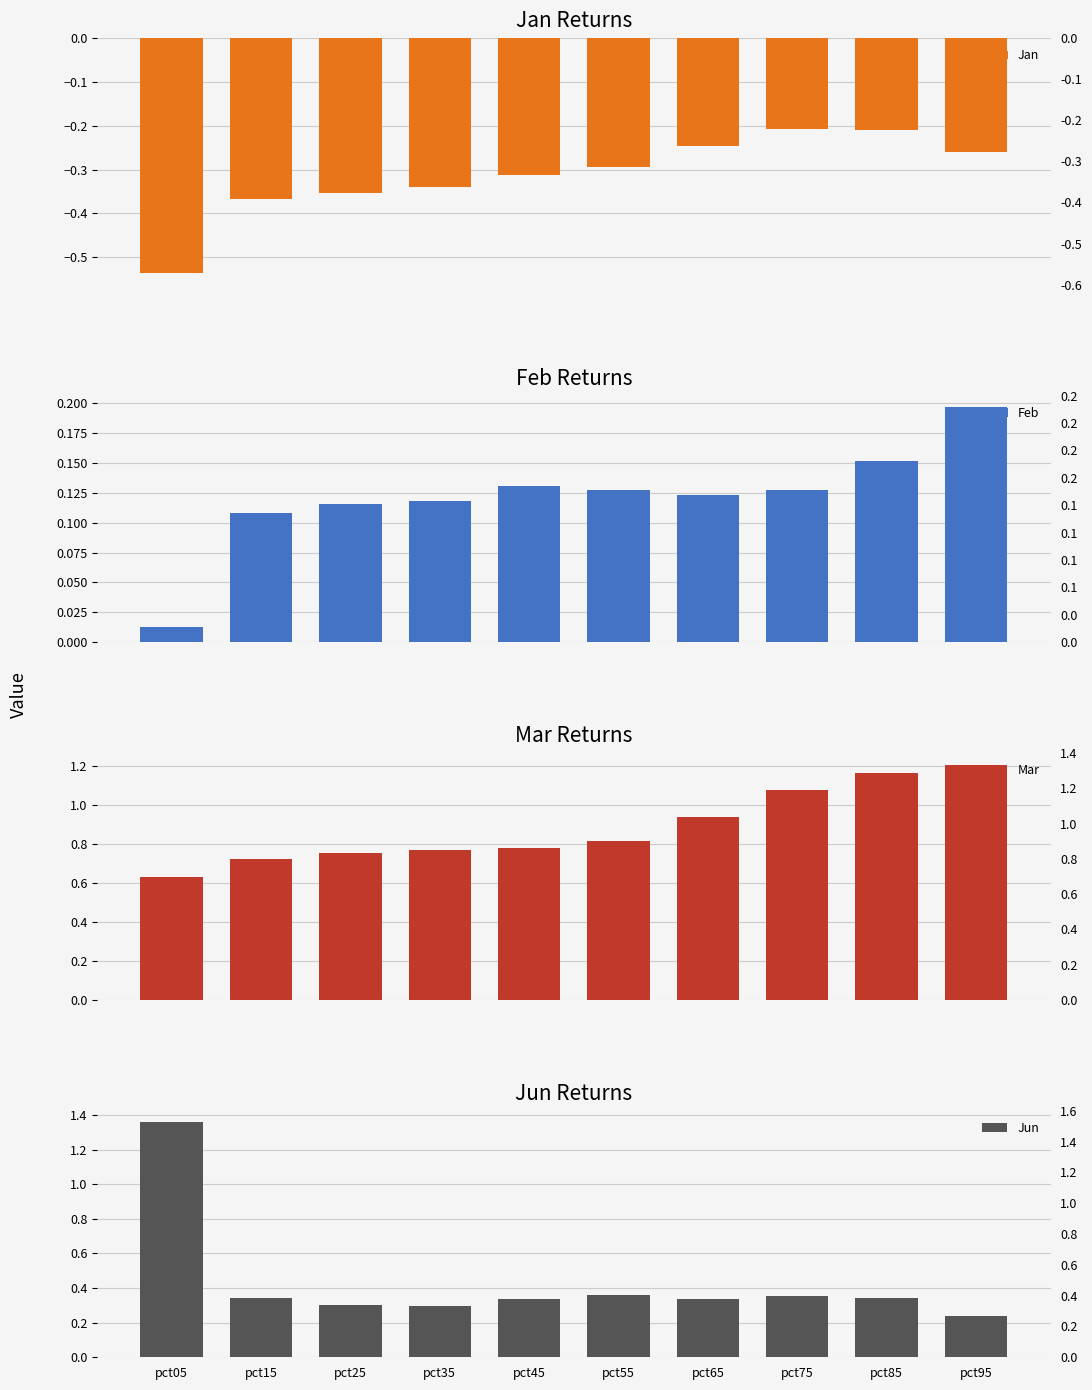

Between pct35 and pct45, which is larger?

pct45